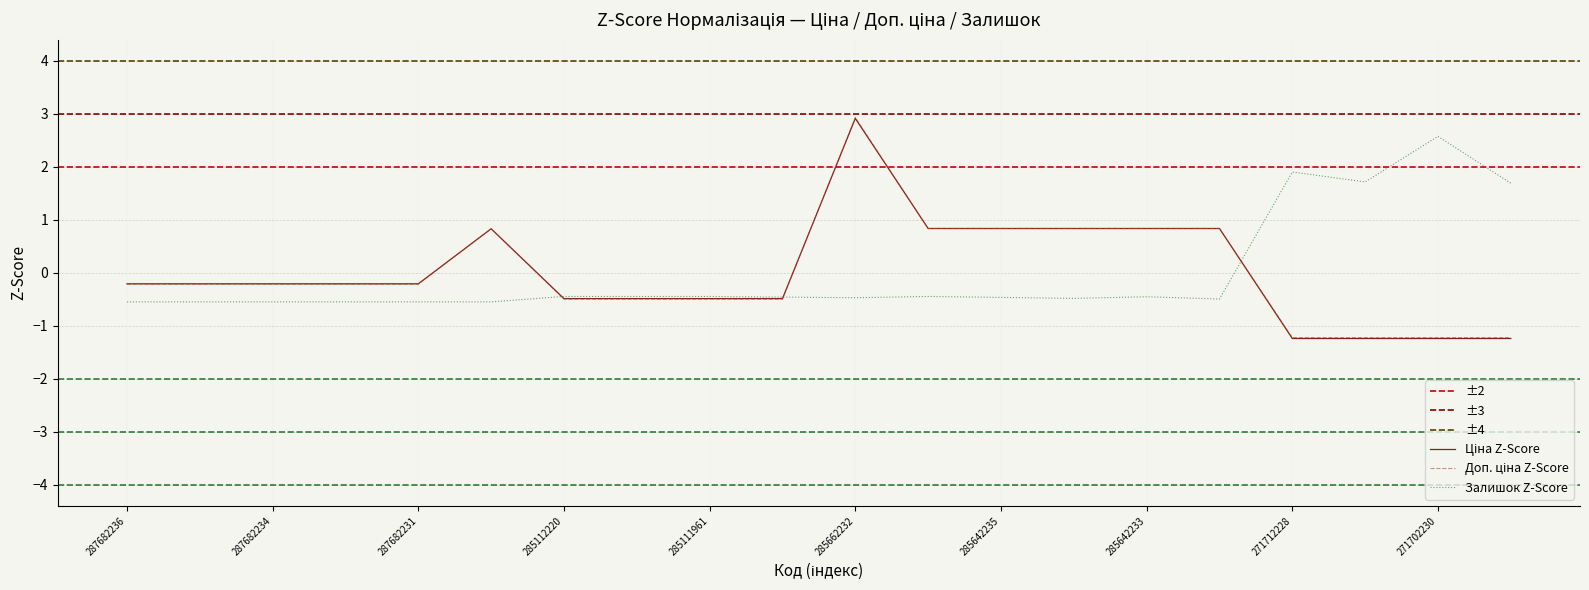

True or false: Ціна has a value of 0.8 at 285642231.

True